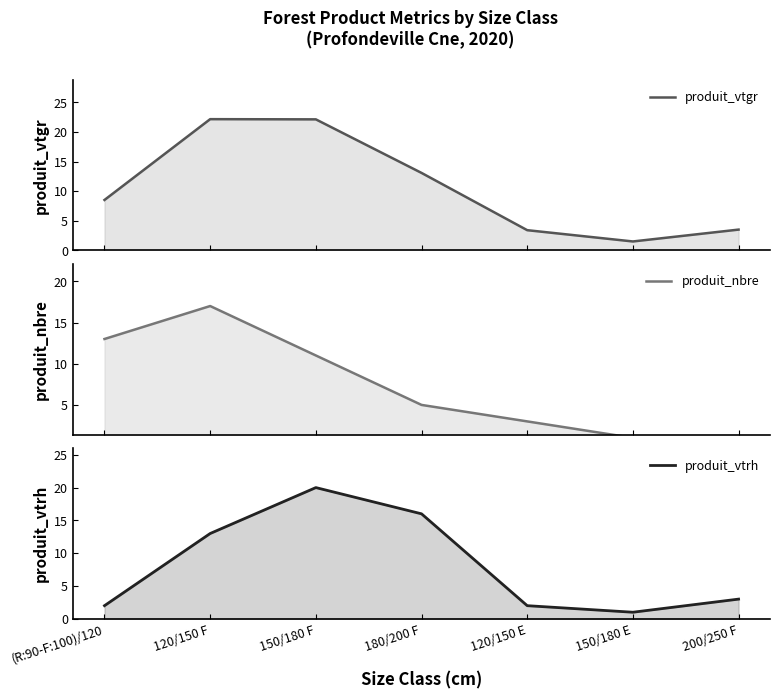

True or false: produit_vtgr has a value of 13.1 at 180/200 F.

True